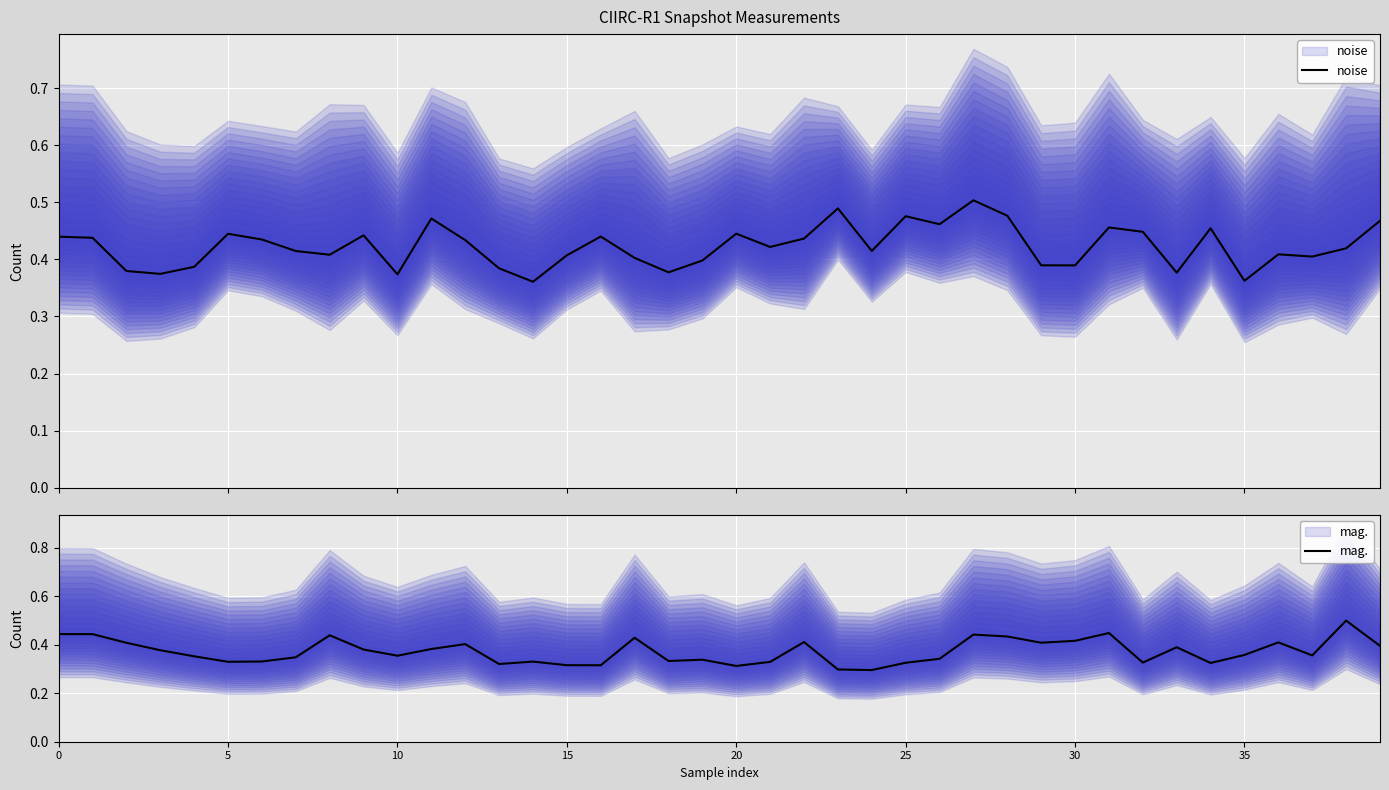

What value does the mag. series have at 17?

0.4